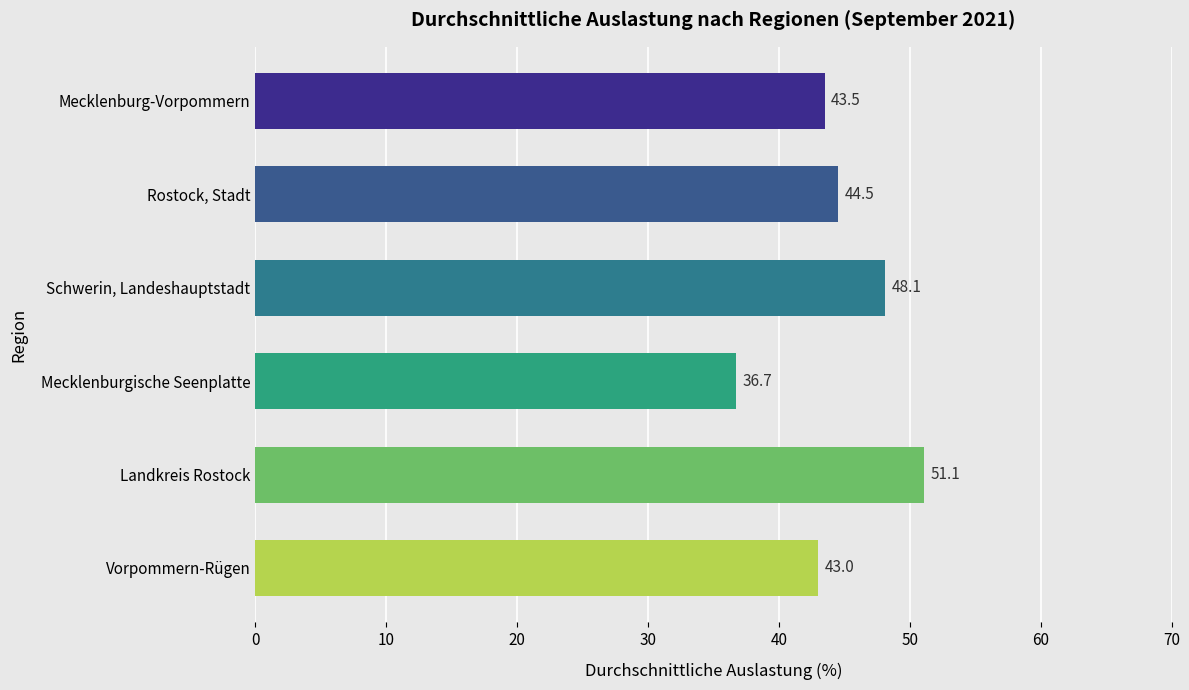

What is the difference between the values at Mecklenburg-Vorpommern and Mecklenburgische Seenplatte?

6.8